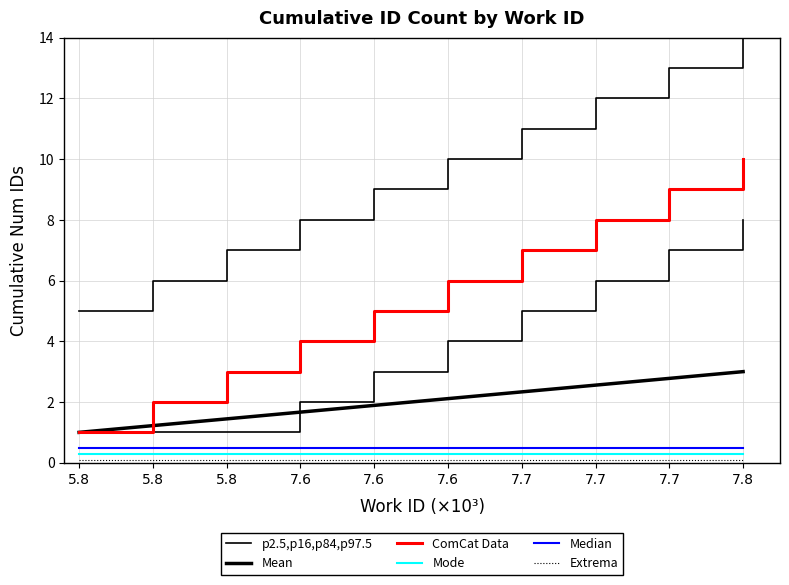

True or false: p2.5,p16,p84,p97.5 and ComCat Data cross at least once.

False